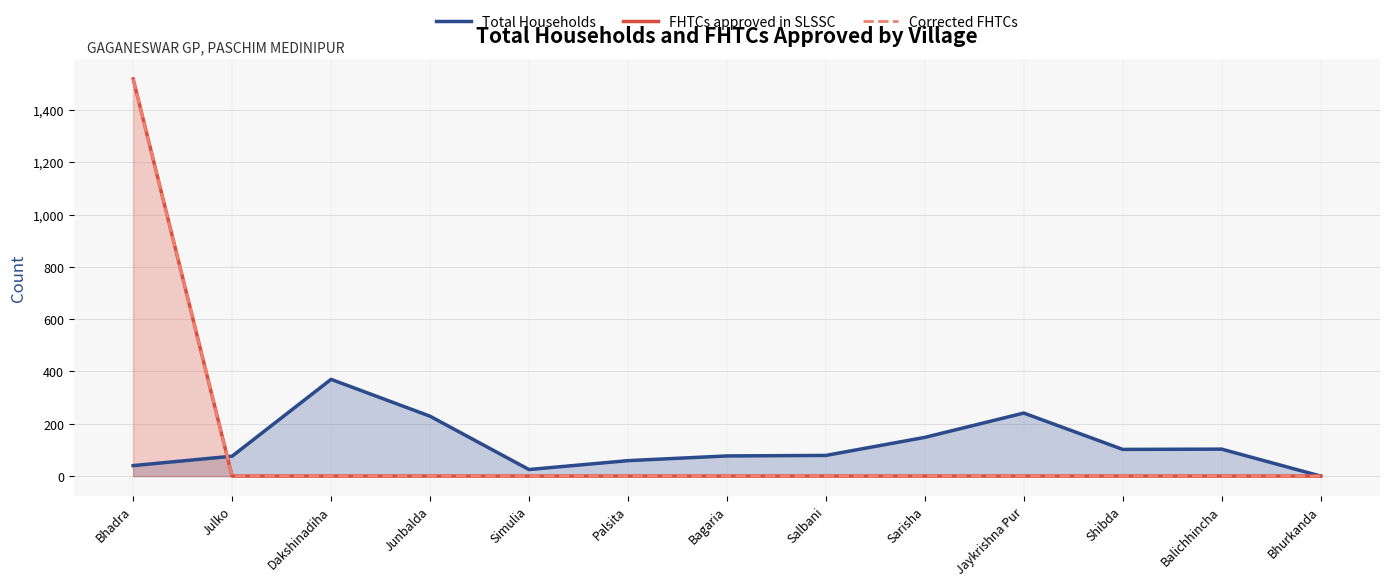

What is the label of the 2nd point from the left?

Julko